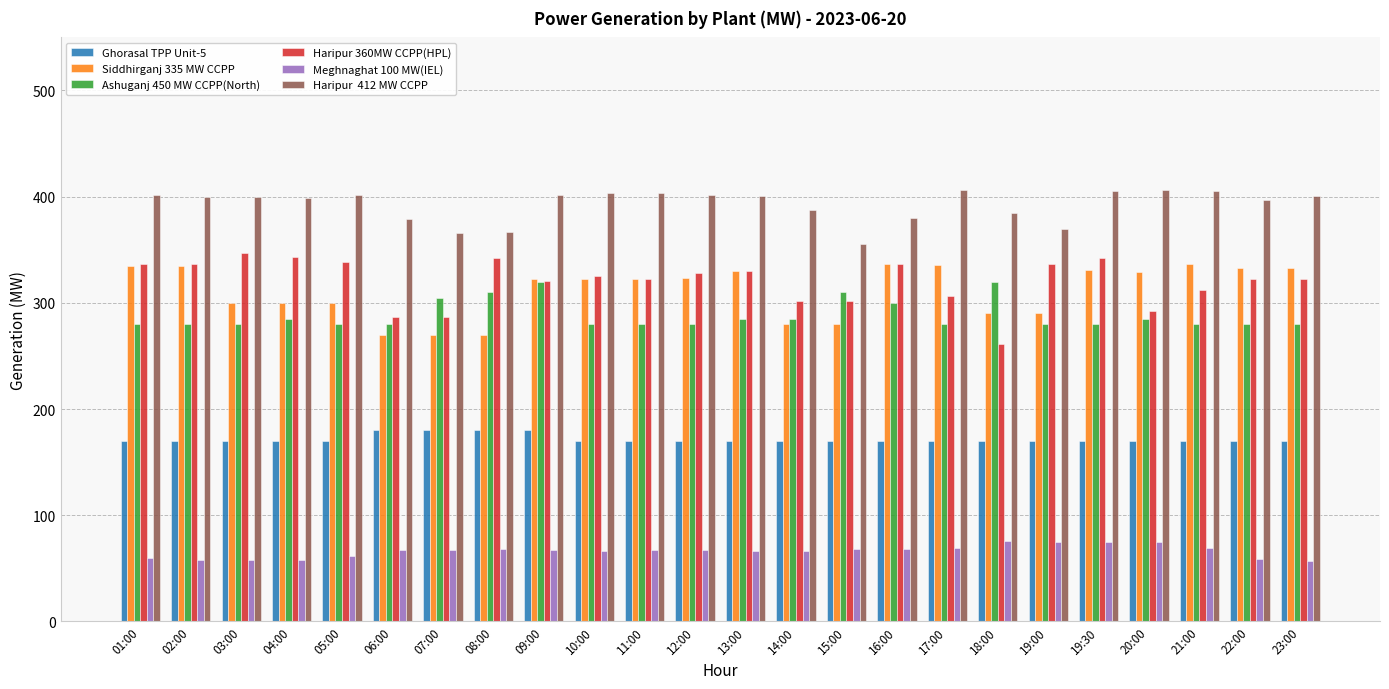

How many bars are there in each group?

6